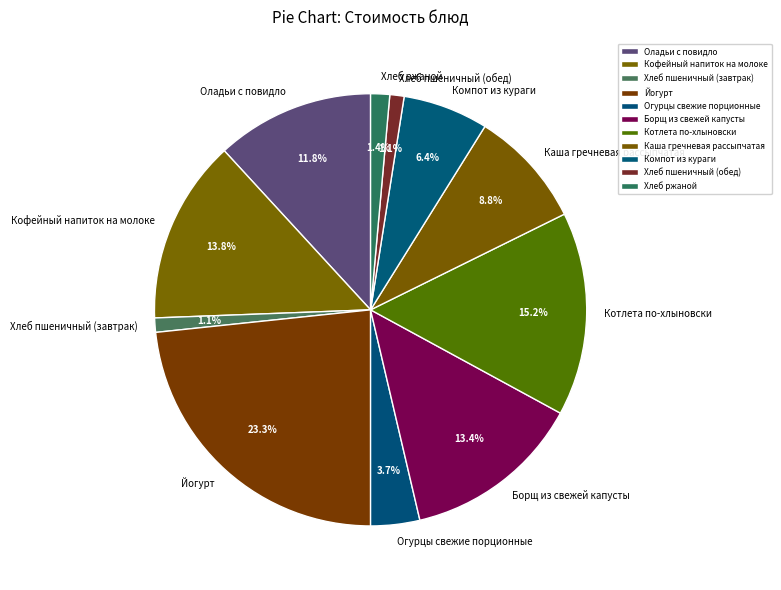

What is the largest slice in the pie chart?

Йогурт